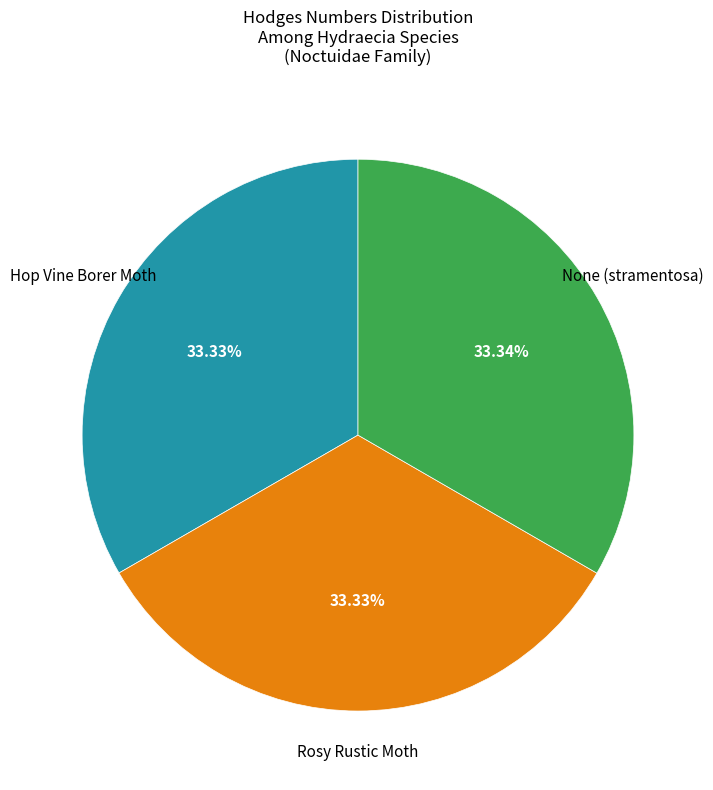

How many segments does this pie chart have?

3